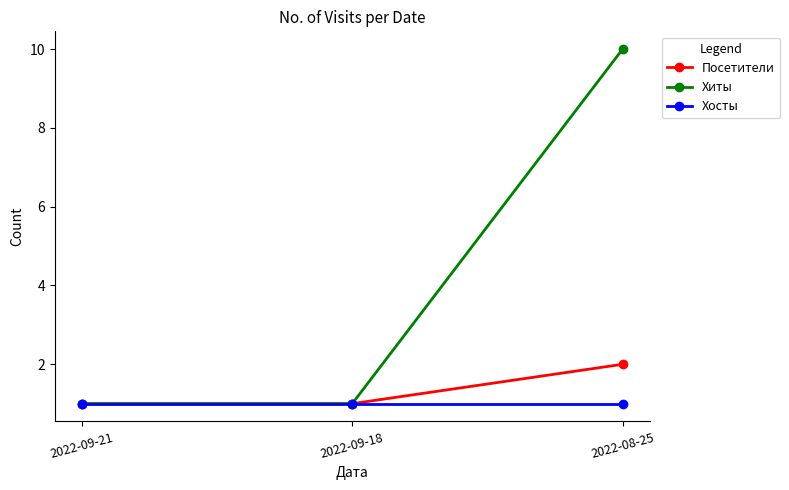

What is the total value across all series at 2022-08-25?

13